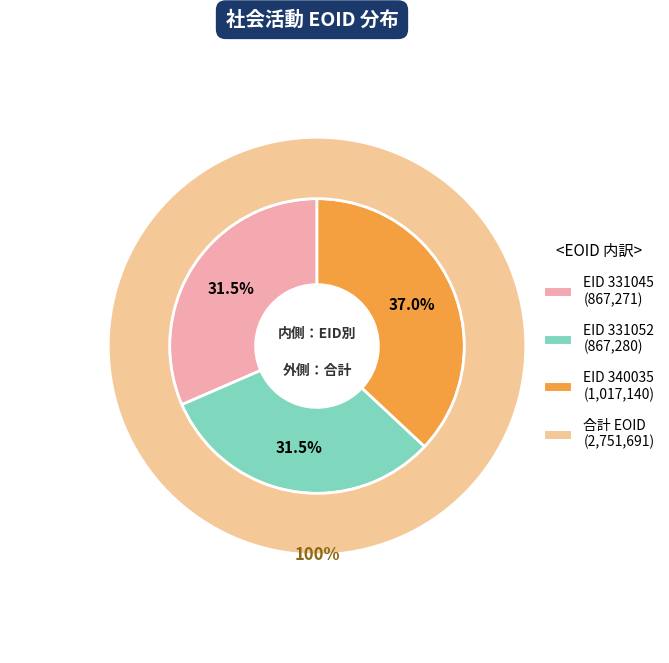

Combined, what portion of the pie is EID 340035 and EID 331045?

68.5%